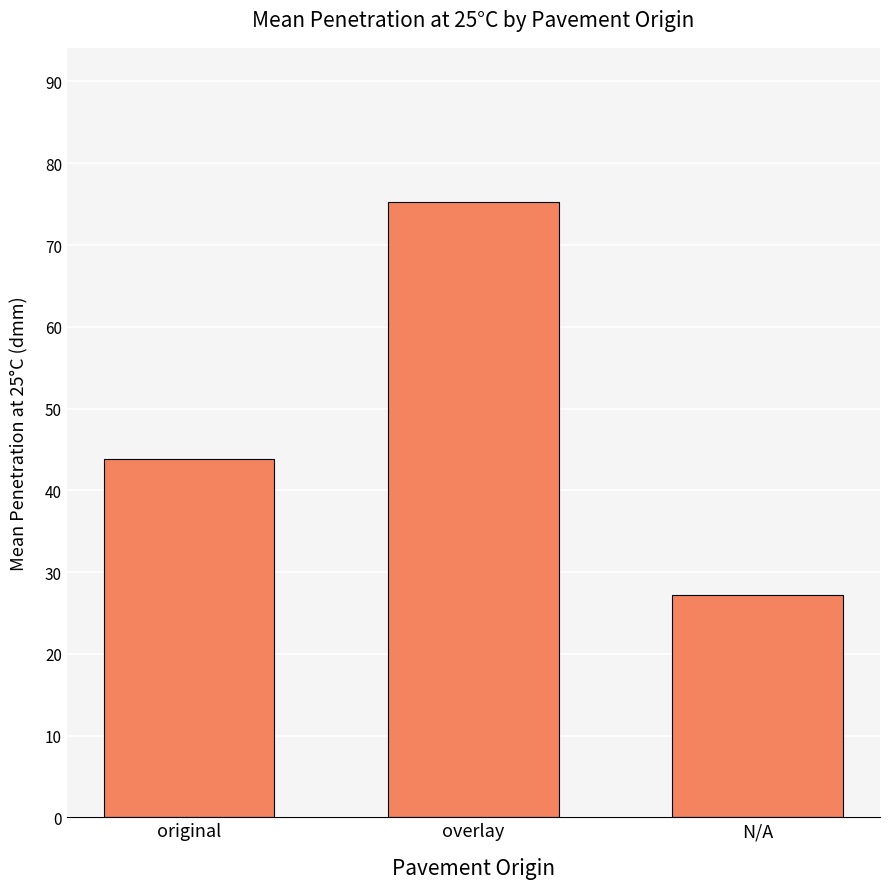

What position from the right is original?

3